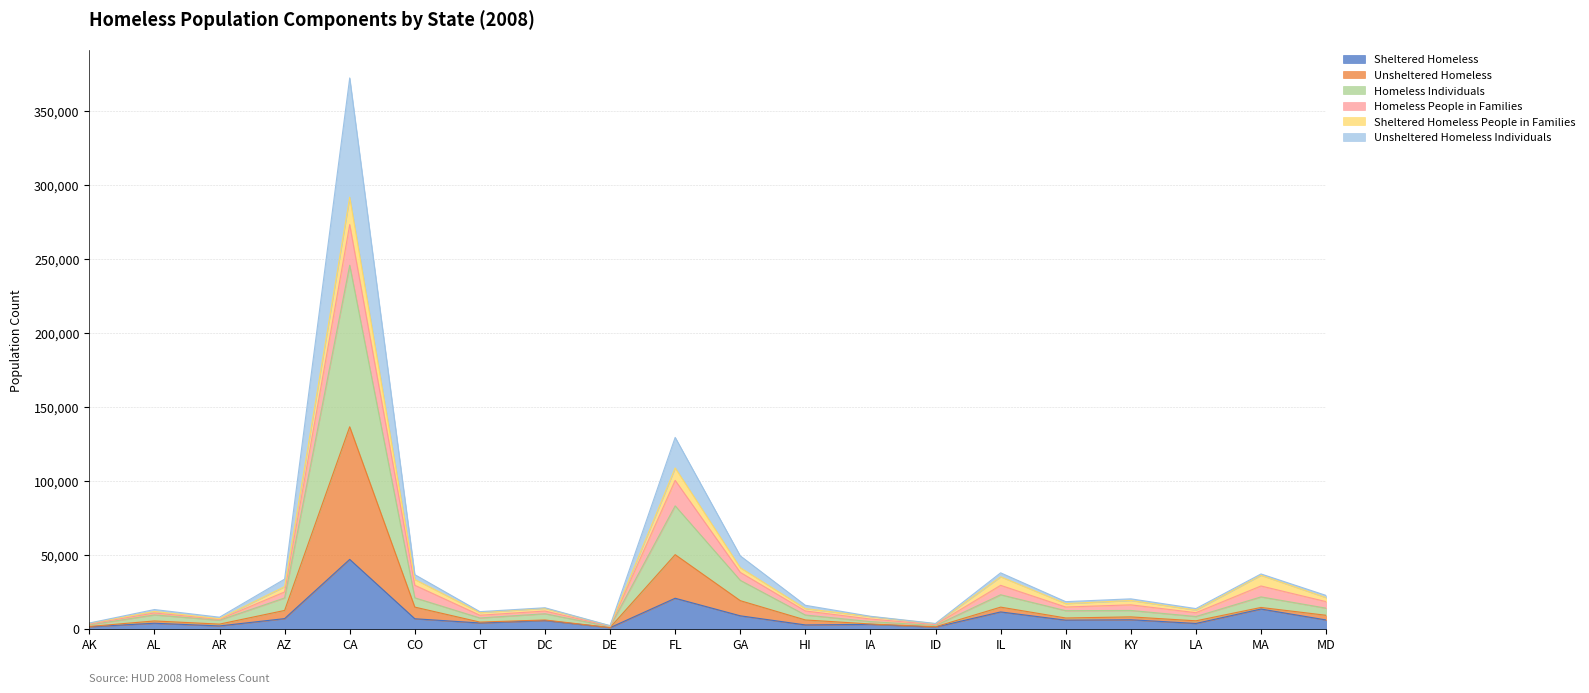

What is the spread (max minus min) of values at FL?

108613